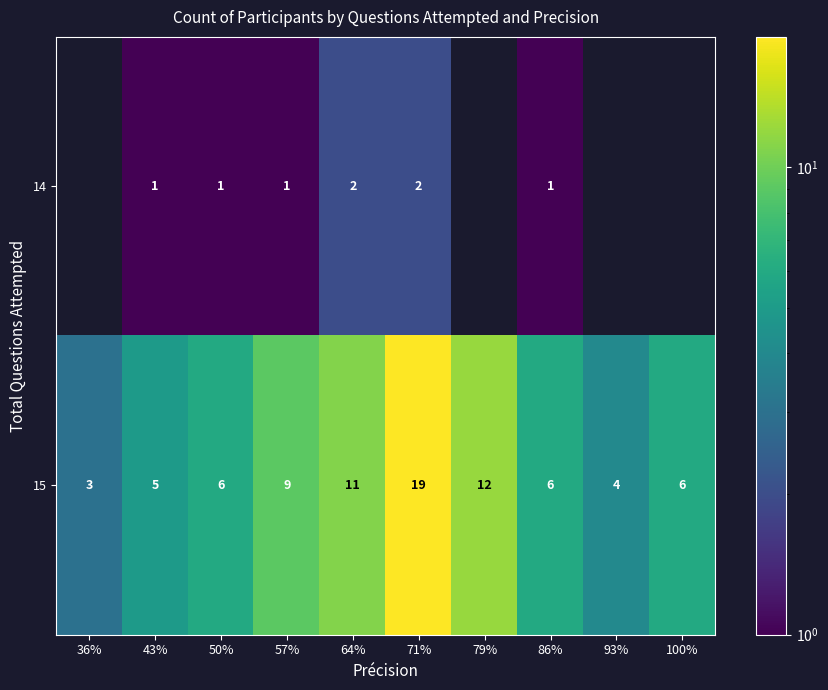

True or false: 14 has a value of 1 at 43%.

True